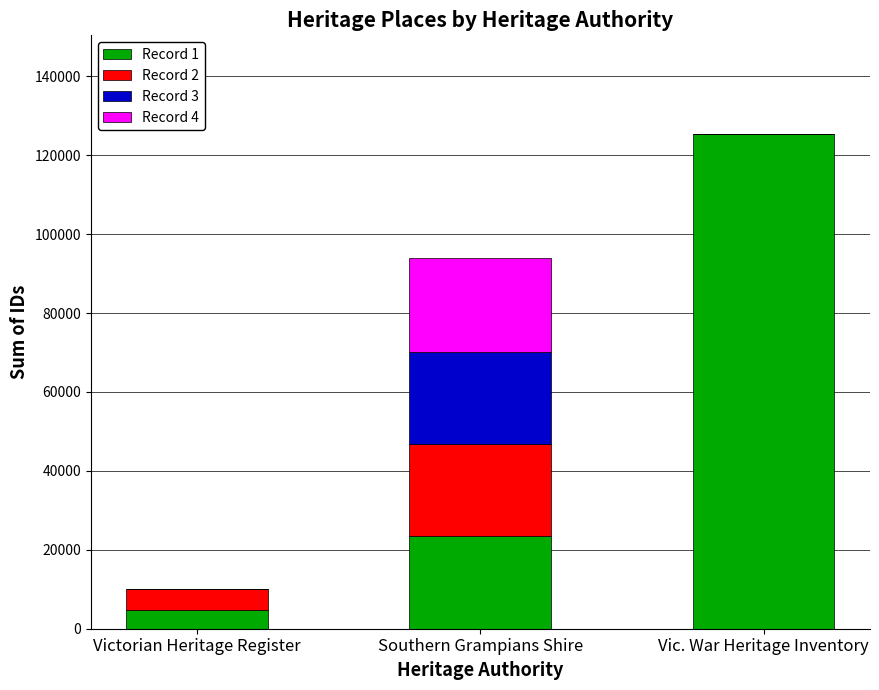

At which label does Record 1 reach its peak?

Vic. War Heritage Inventory